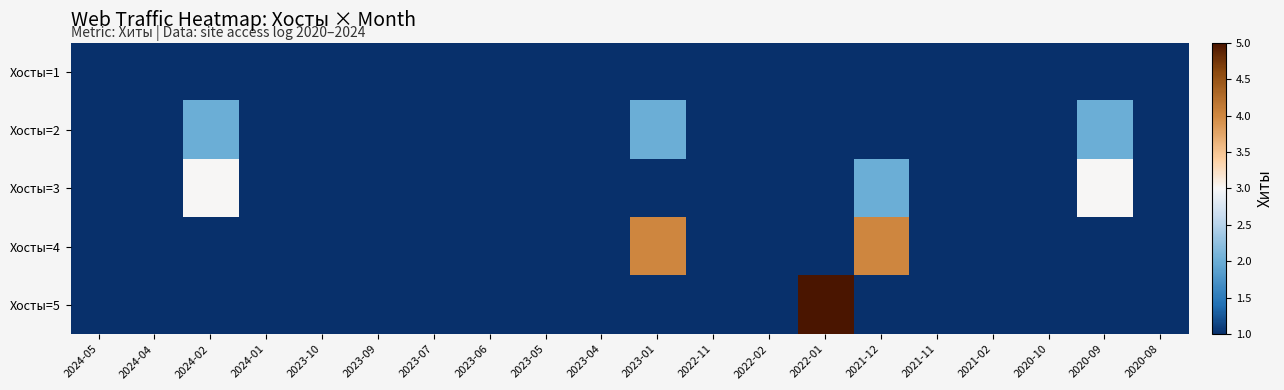

Which series has the largest range (max minus min)?

Хосты=5